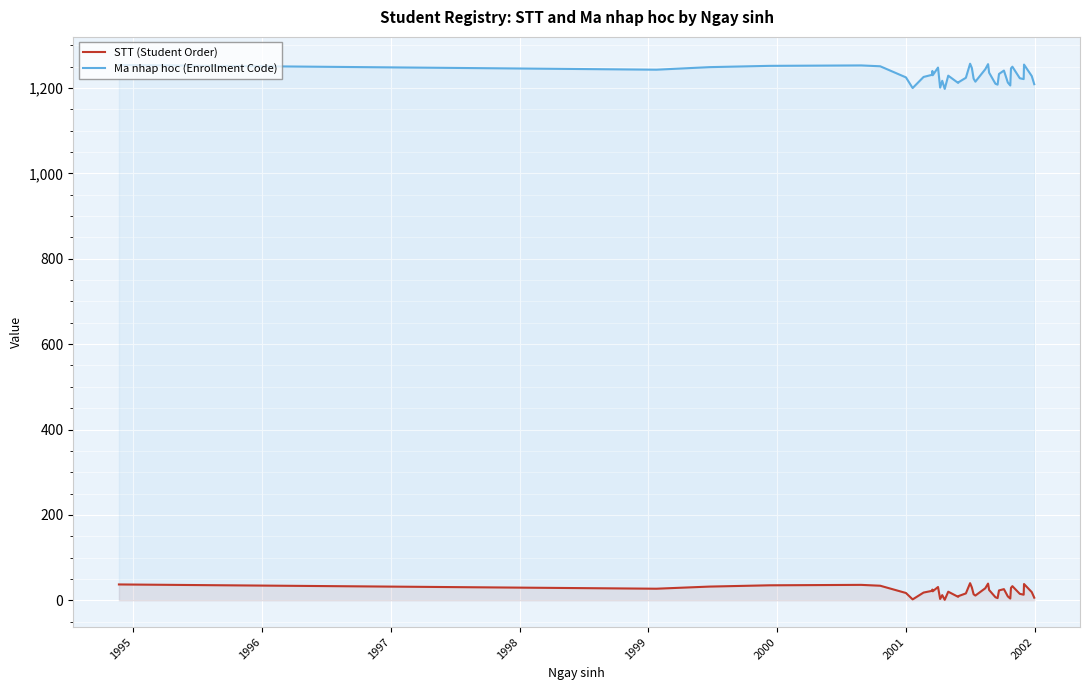

What is the difference between the maximum and minimum values in the STT series?

39